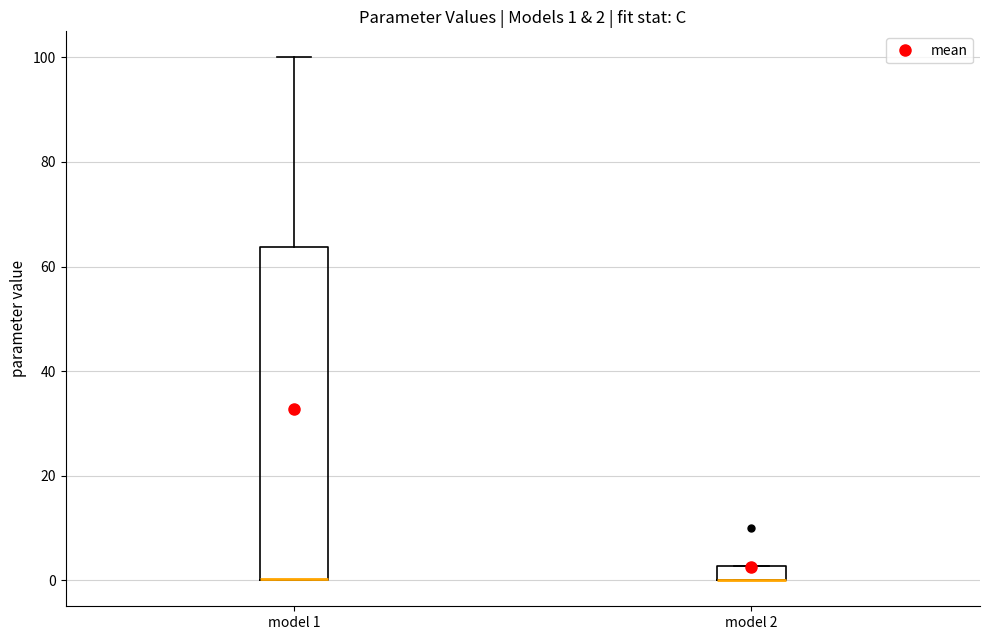

Comparing the boxes themselves (not the whiskers), which one is the tallest?

model 1